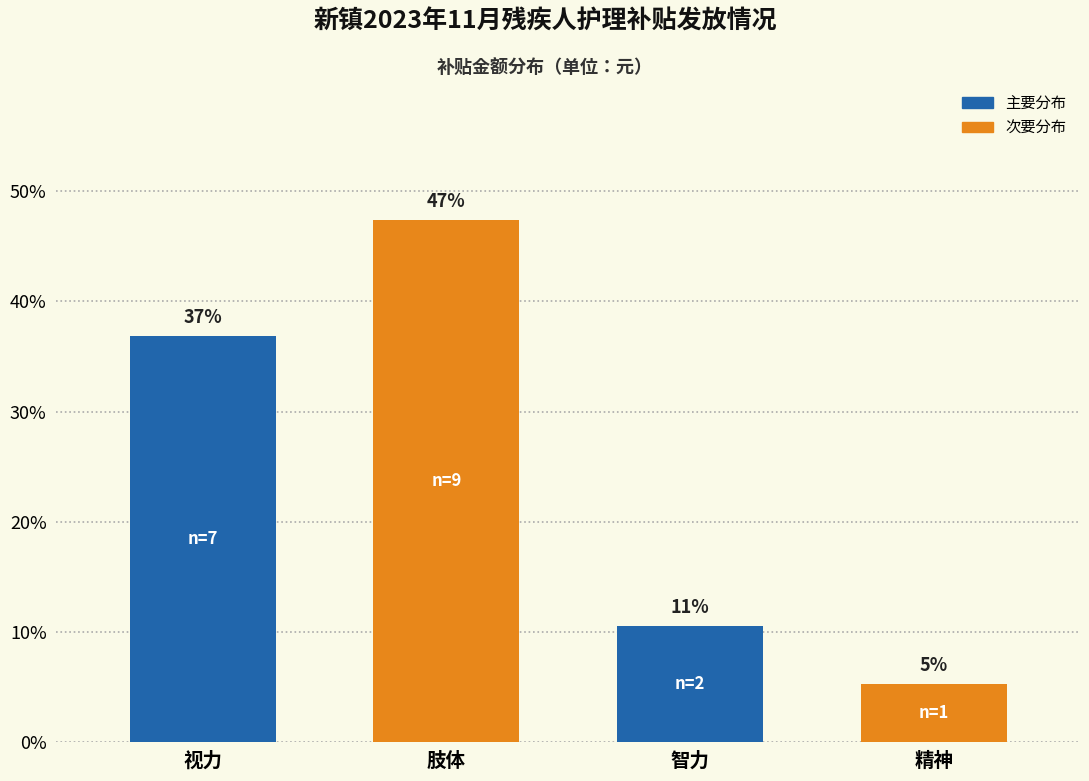

Does the chart contain any negative values?

No